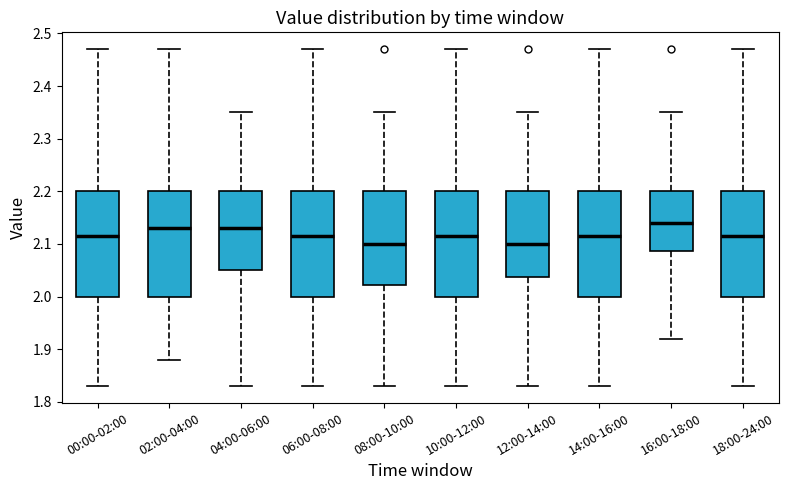

Where does the upper whisker of the box for 12:00-14:00 end on the y-axis? The values are not printed on the chart, so give them approximately, as read against the axis.

2.35